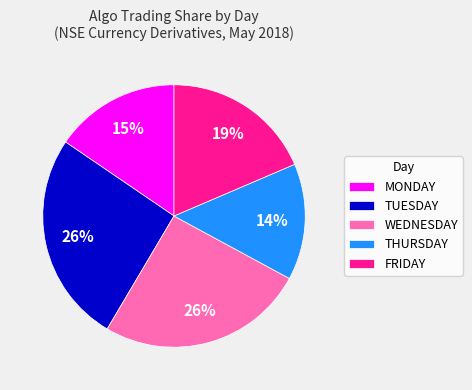

How many slices are in this pie chart?

5